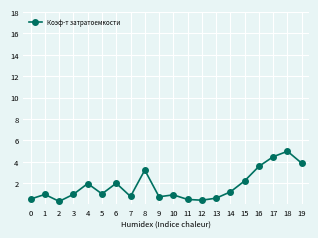

What value does the data have at 10?

0.9